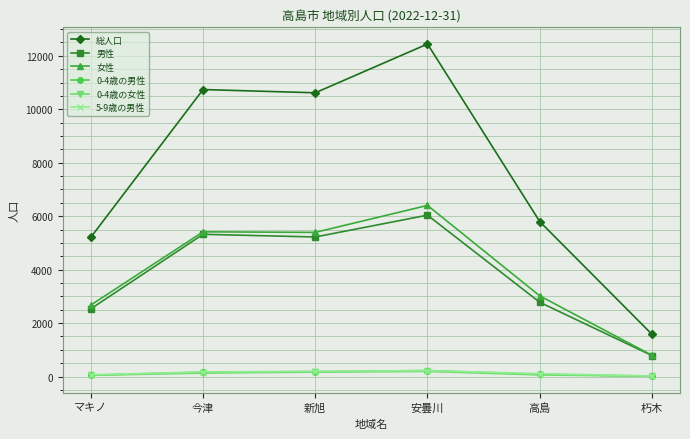

What position from the right is 今津?

5